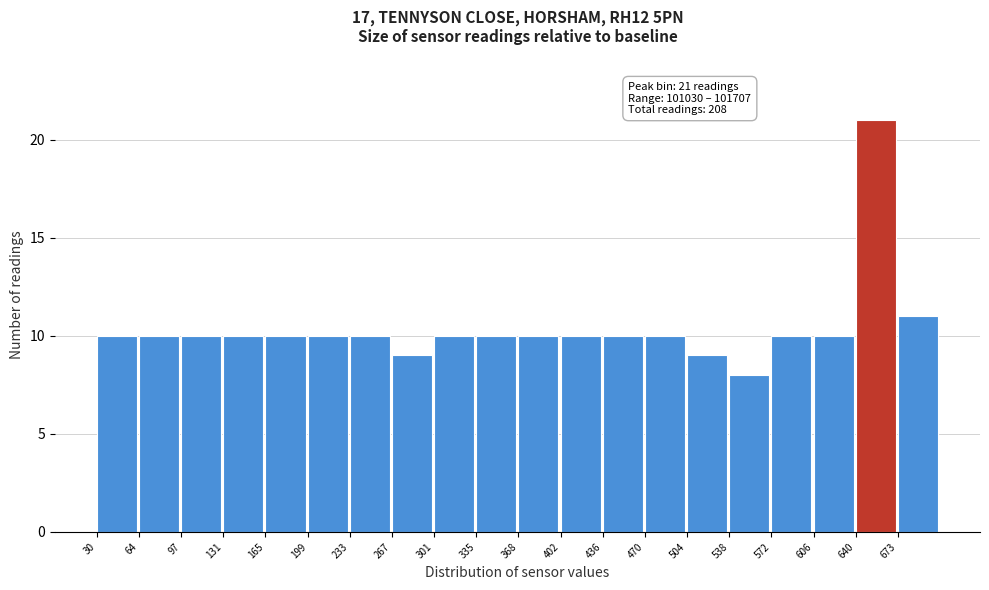

Reading left to right, list all the values displayed in this chart.

30=10	64=10	97=10	131=10	165=10	199=10	233=10	267=9	301=10	335=10	368=10	402=10	436=10	470=10	504=9	538=8	572=10	606=10	640=21	673=11